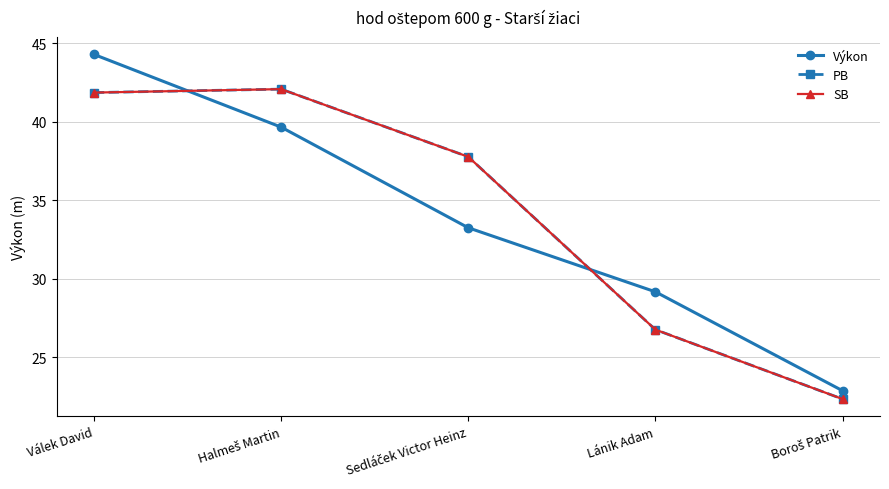

Does the chart have visible grid lines?

Yes